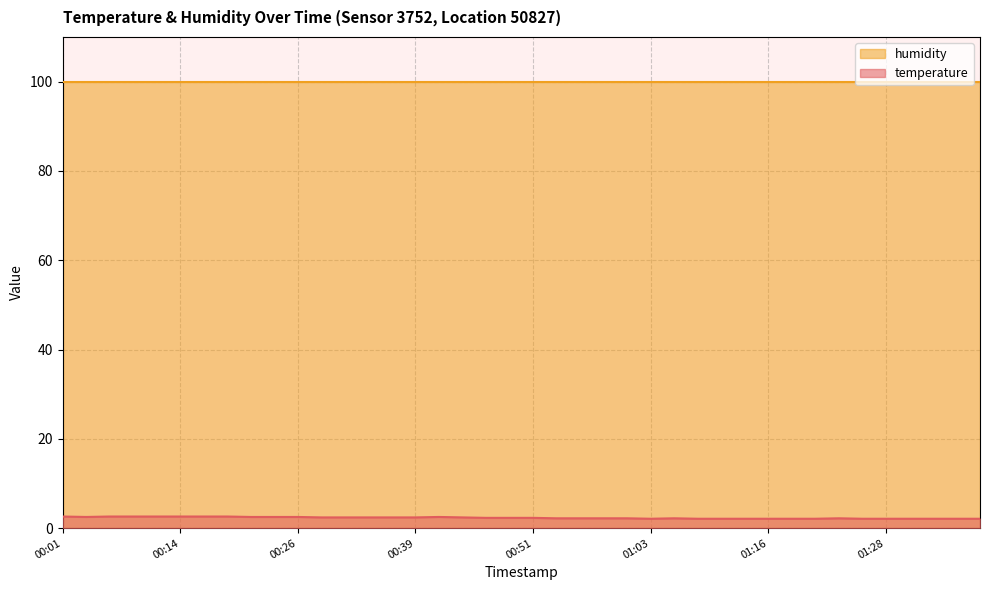

Count the values in the range 2 to 3.

40